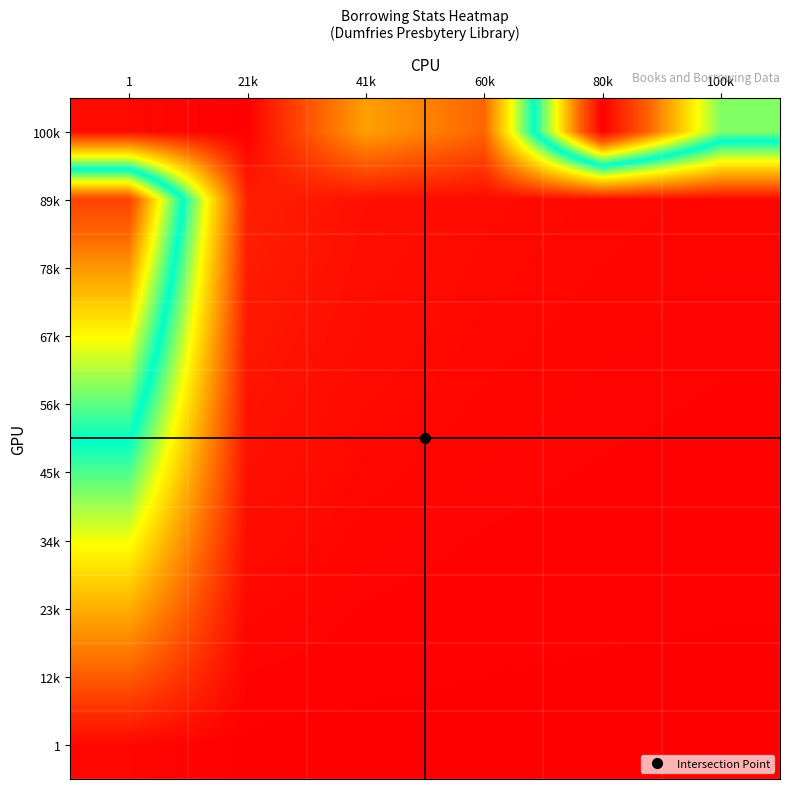

Reading left to right, what are all the values shown in this chart?

1: 1=0.0	21k=0.0	41k=0.0	60k=0.0	80k=0.0	100k=0.0
12k: 1=0.1	21k=0.0	41k=0.0	60k=0.0	80k=0.0	100k=0.0
23k: 1=0.2	21k=0.0	41k=0.0	60k=0.0	80k=0.0	100k=0.0
34k: 1=0.3	21k=0.0	41k=0.0	60k=0.0	80k=0.0	100k=0.0
45k: 1=0.4	21k=0.0	41k=0.0	60k=0.0	80k=0.0	100k=0.0
56k: 1=0.6	21k=0.0	41k=0.0	60k=0.0	80k=0.0	100k=0.0
67k: 1=0.7	21k=0.0	41k=0.0	60k=0.0	80k=0.0	100k=0.0
78k: 1=0.8	21k=0.0	41k=0.0	60k=0.0	80k=0.0	100k=0.0
89k: 1=0.9	21k=0.0	41k=0.0	60k=0.0	80k=0.0	100k=0.0
100k: 1=0.0	21k=0.0	41k=0.2	60k=0.1	80k=1.0	100k=0.6